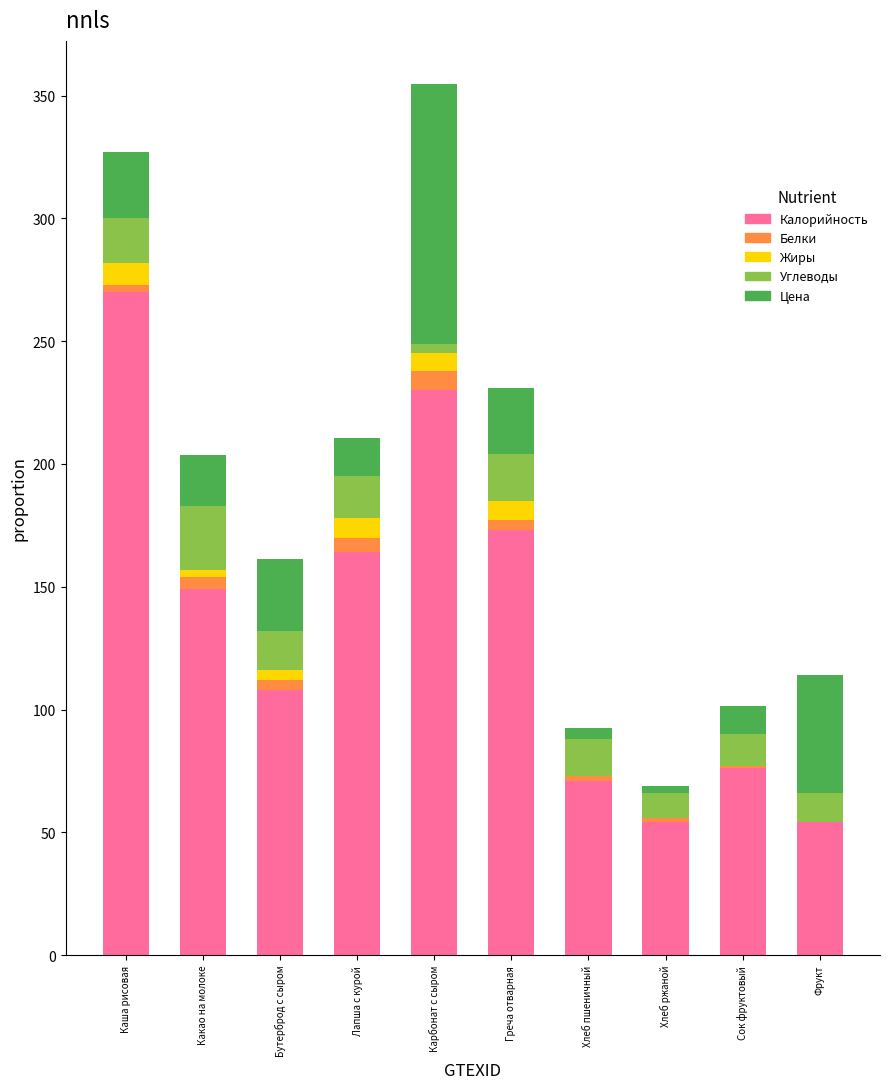

True or false: Калорийность has a value of 89.1 at Фрукт.

False